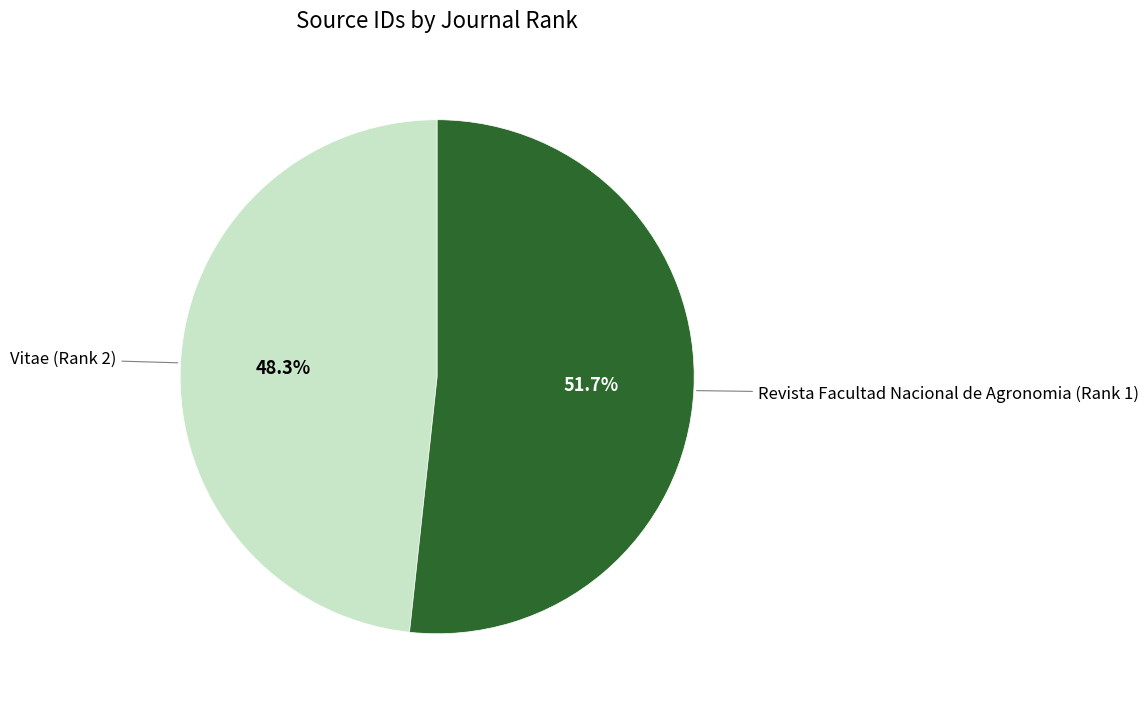

Is there any slice that represents more than half of the pie?

Yes